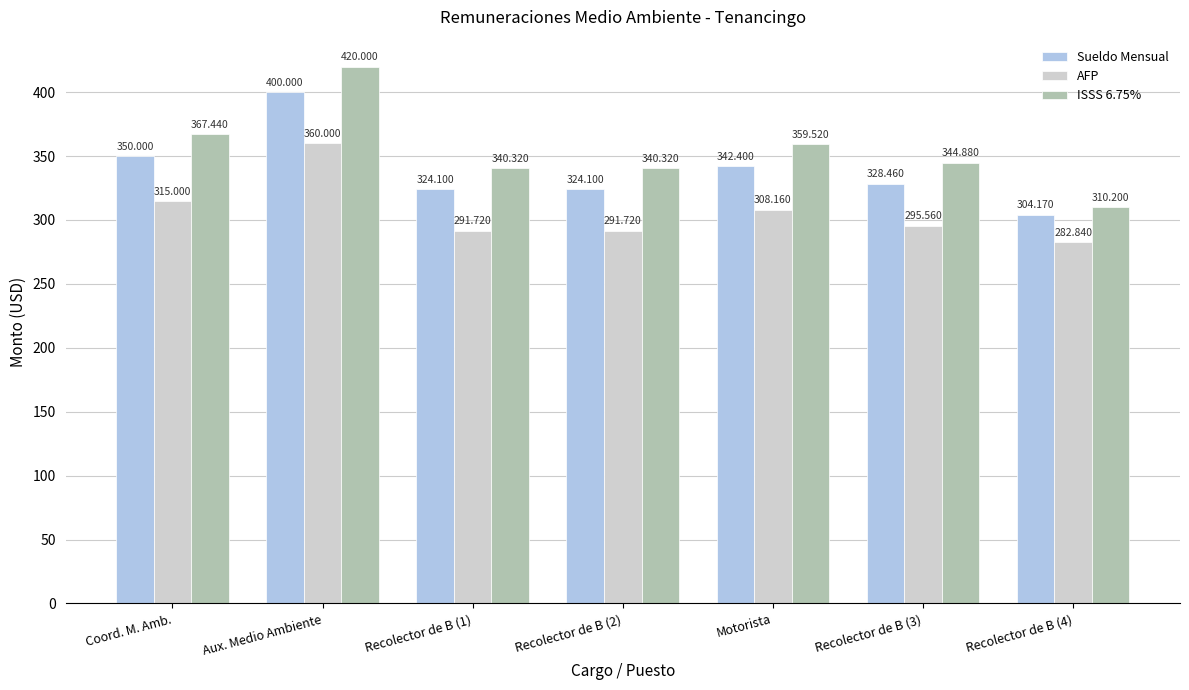

What is the approximate value of ISSS 6.75% at Motorista?

359.5